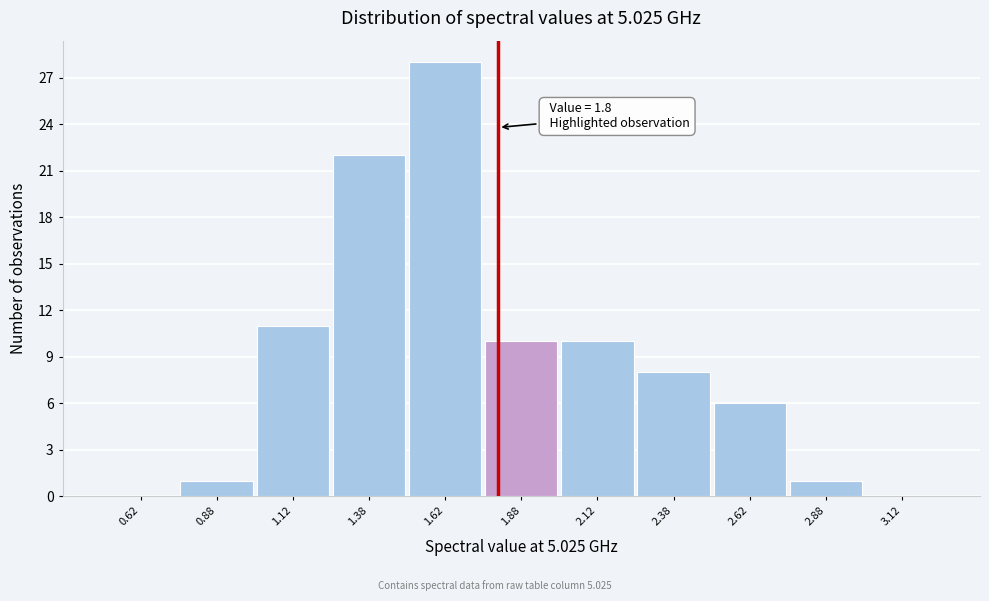

Over which range of the x-axis is the bar tallest?

1.50 to 1.75